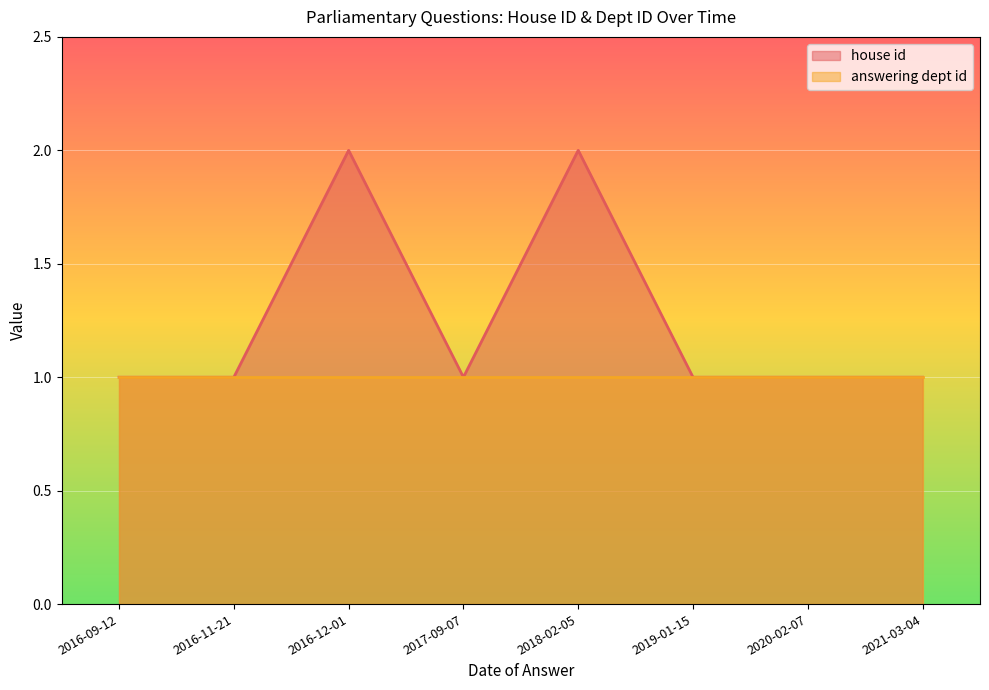

What is the sum of the answering dept id values at 2019-01-15 and 2016-11-21?

2